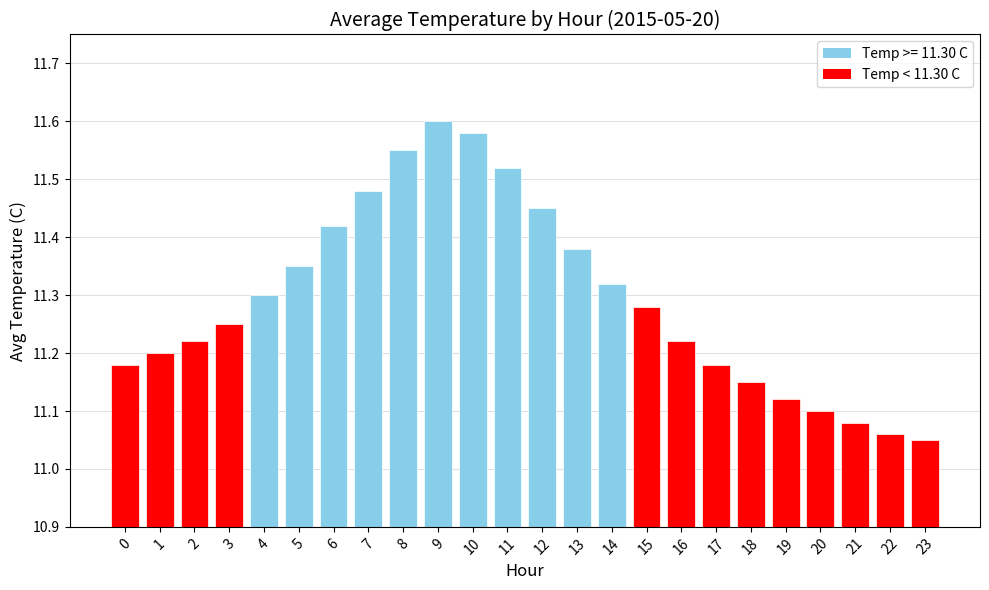

True or false: the data shows 4.3 at 21.

False